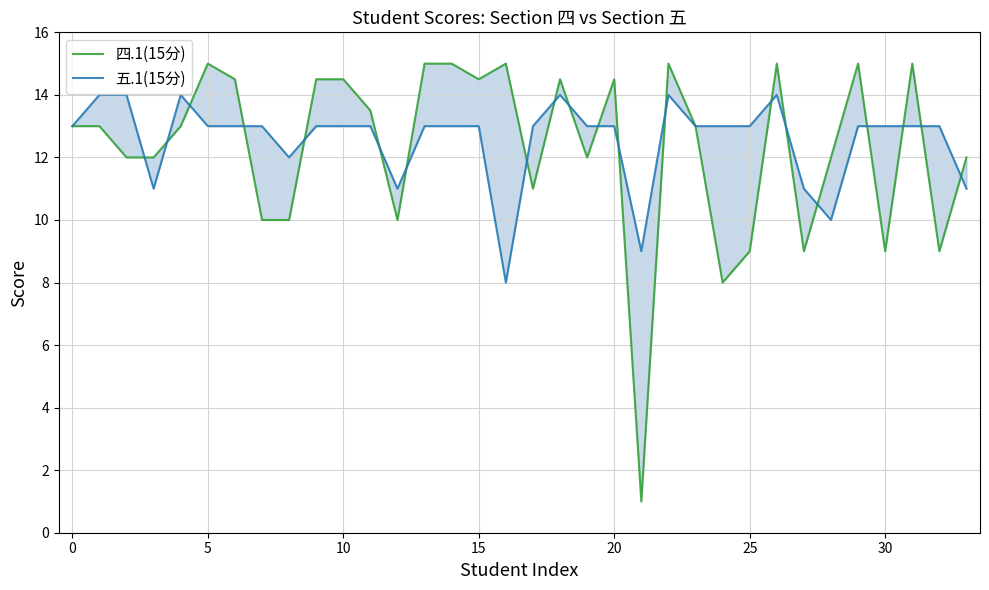

How many times do 四.1(15分) and 五.1(15分) cross each other?

20